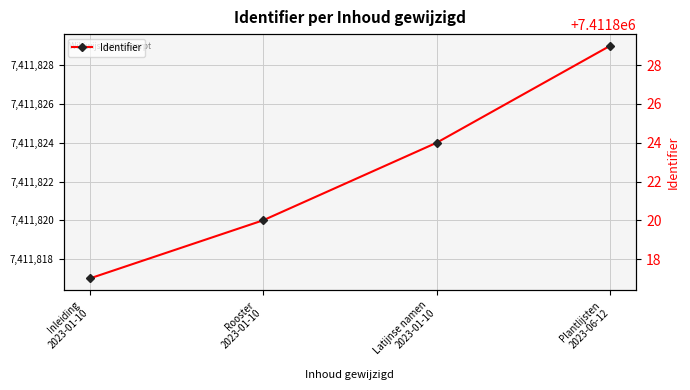

Reading left to right, transcribe all the data shown in this chart.

Inleiding
2023-01-10=7411817	Rooster
2023-01-10=7411820	Latijnse namen
2023-01-10=7411824	Plantlijsten
2023-06-12=7411829